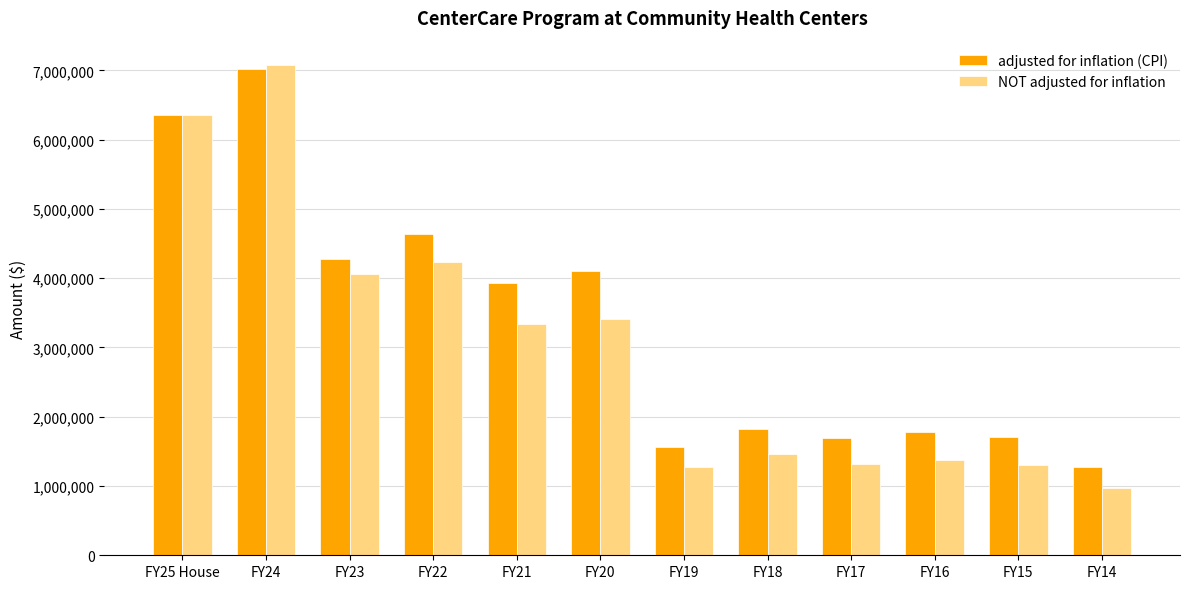

How many data points in adjusted for inflation (CPI) are less than 3928333?

6